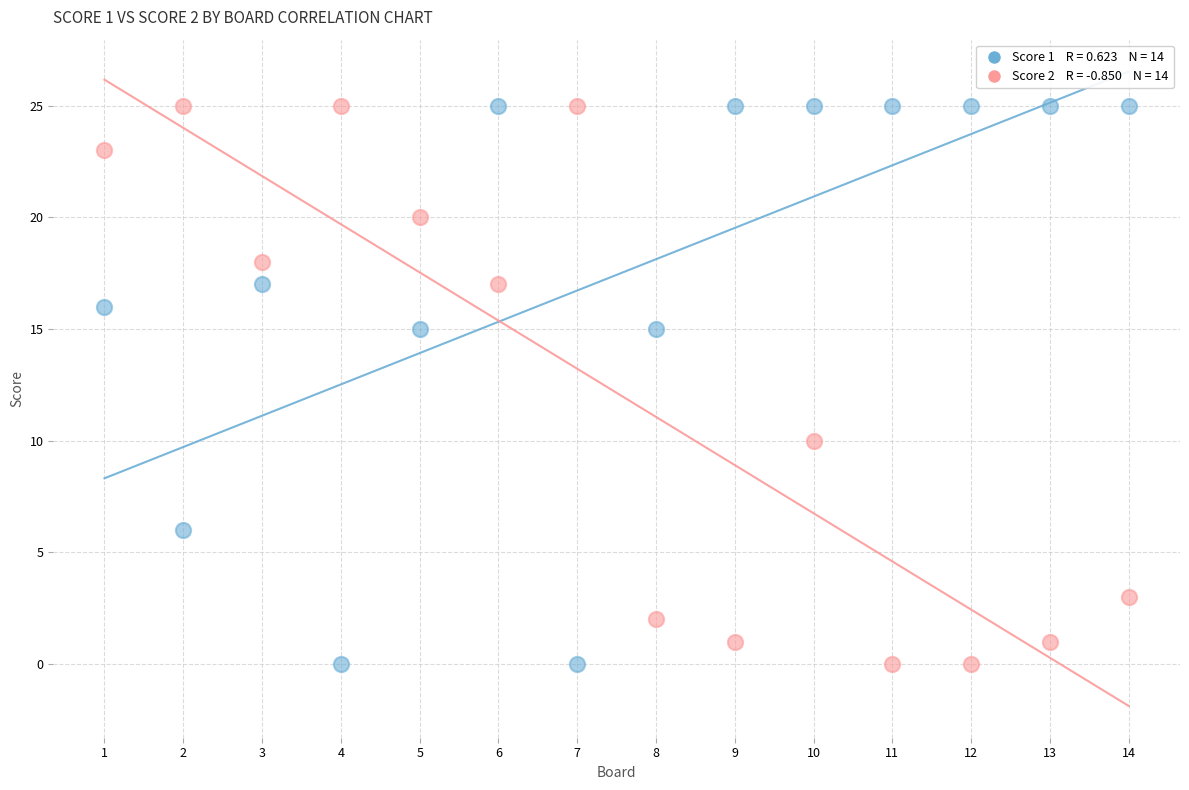

Across all series, what Y value is closest to 12?

10